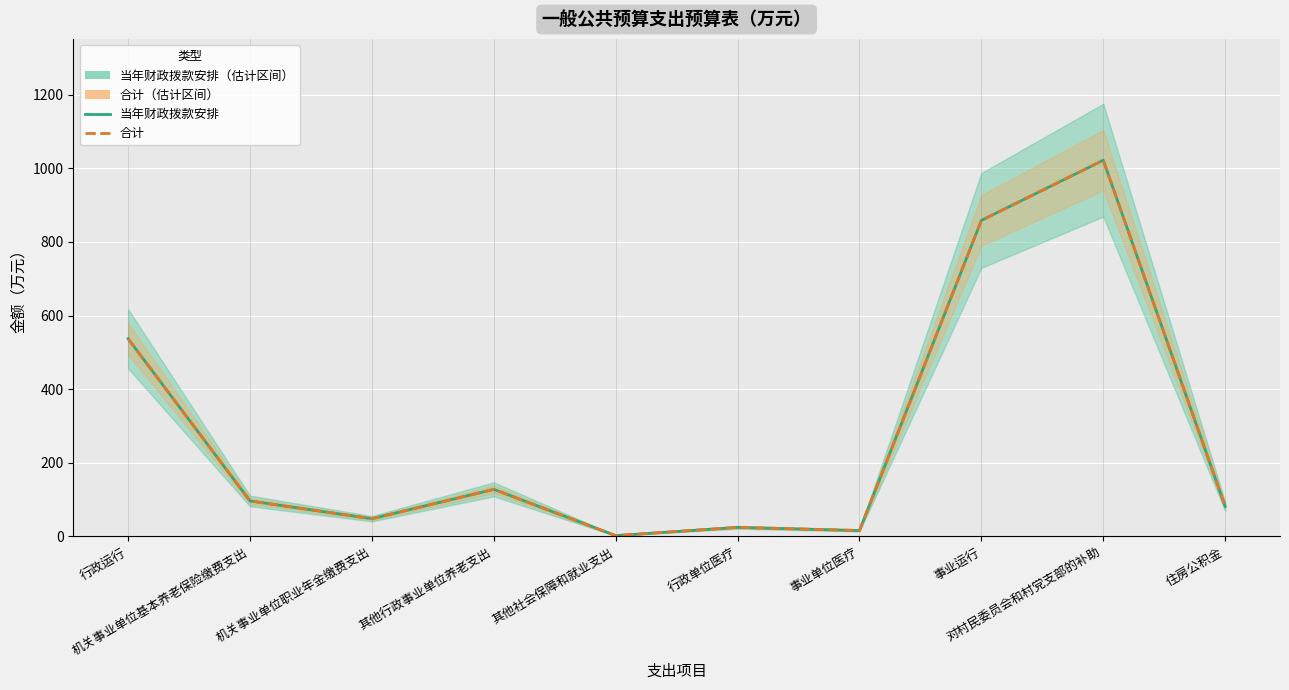

Which series has the largest range (max minus min)?

当年财政拨款安排